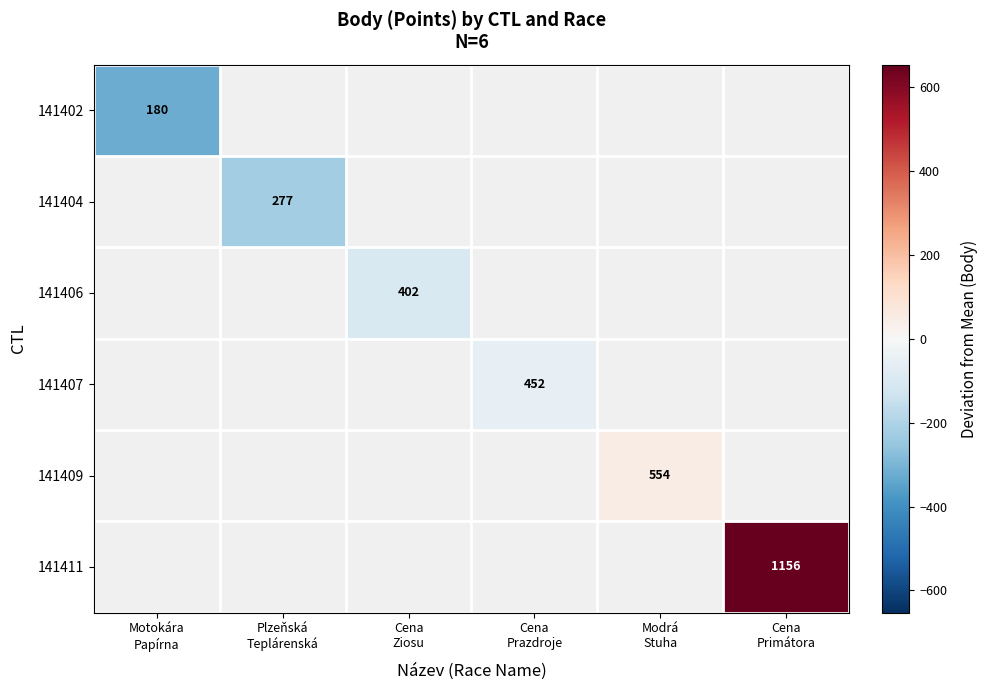

Rank the series by their average value, from lowest to highest.

141402, 141404, 141406, 141407, 141409, 141411